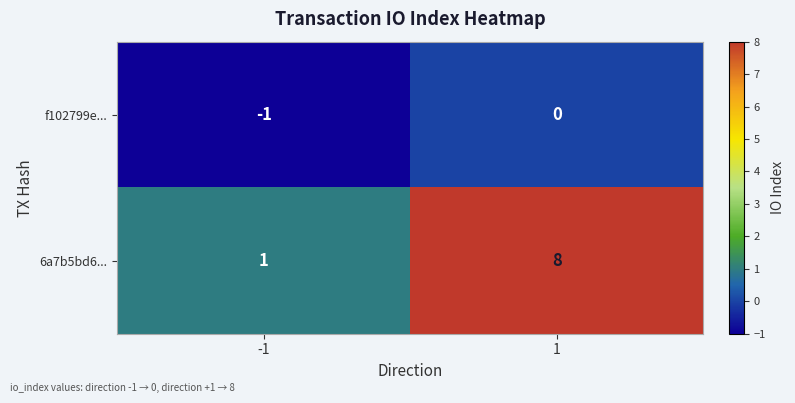

What is the sum of the 6a7b5bd6... values at 1 and -1?

9